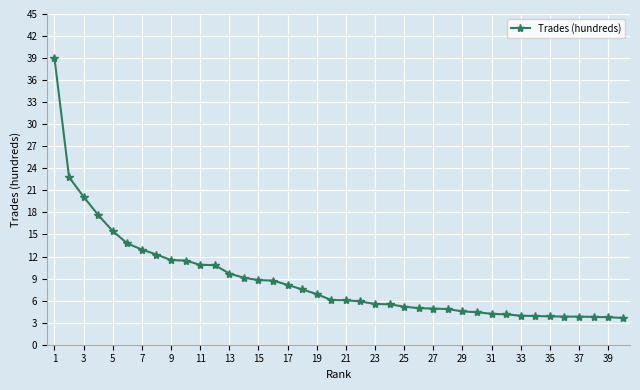

What is the difference between the maximum and minimum values?

35.3